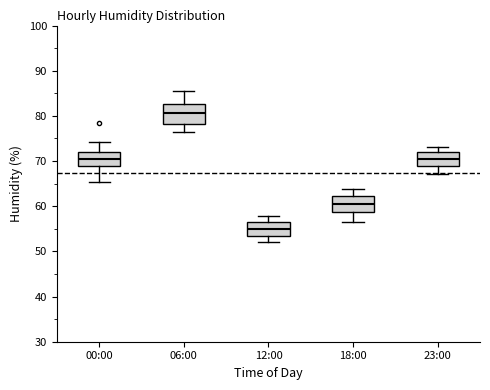

Where does the median line of the box for 18:00 sit on the y-axis? The values are not printed on the chart, so give them approximately, as read against the axis.

61